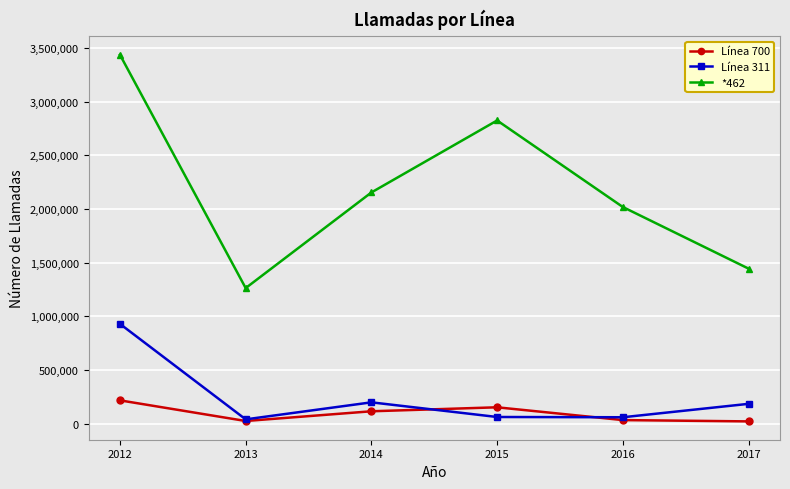

At which category does *462 reach its first local valley?

2013